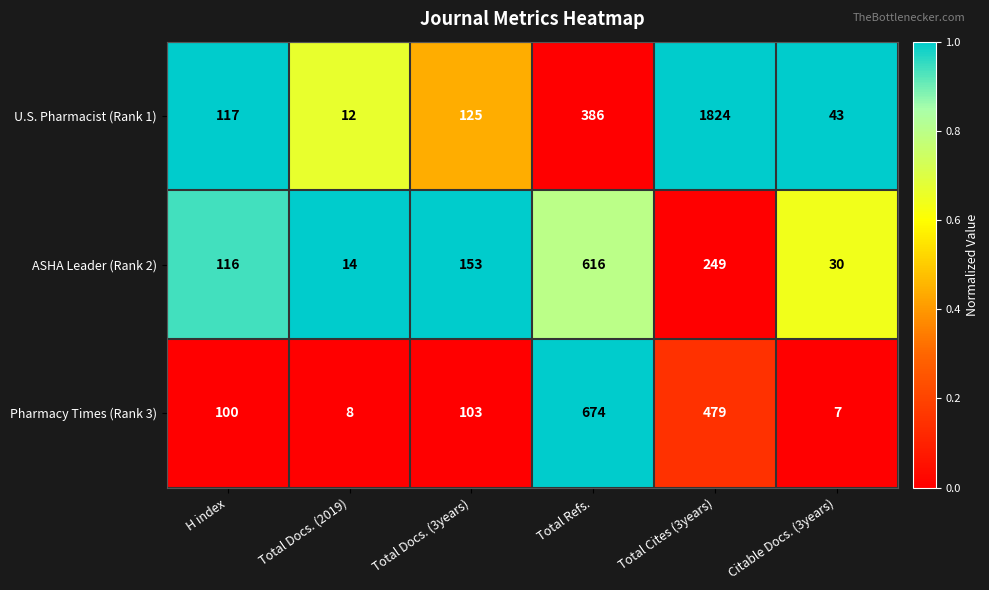

Which series has the widest spread of values?

U.S. Pharmacist (Rank 1)